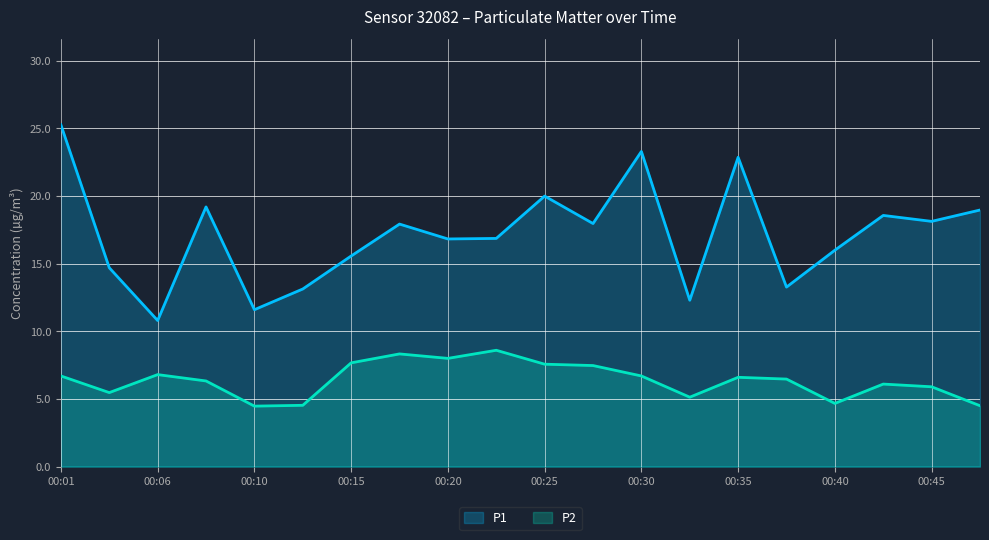

True or false: P1 and P2 cross at least once.

False